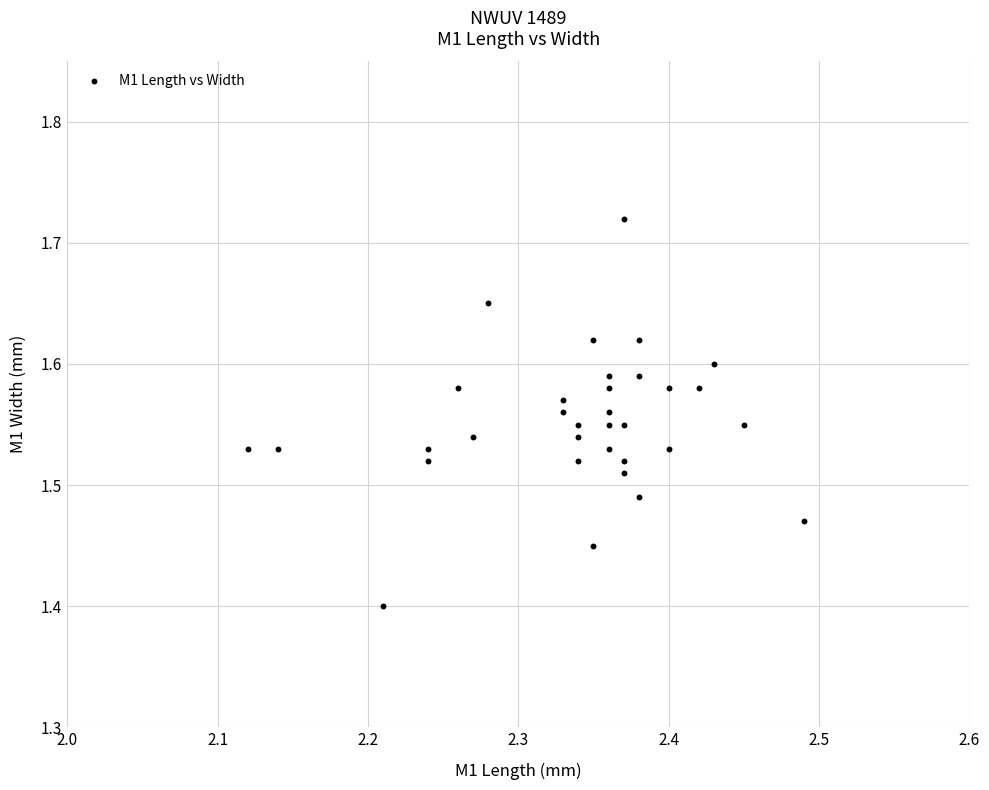

What is the range of Y values (max minus min)?

0.3